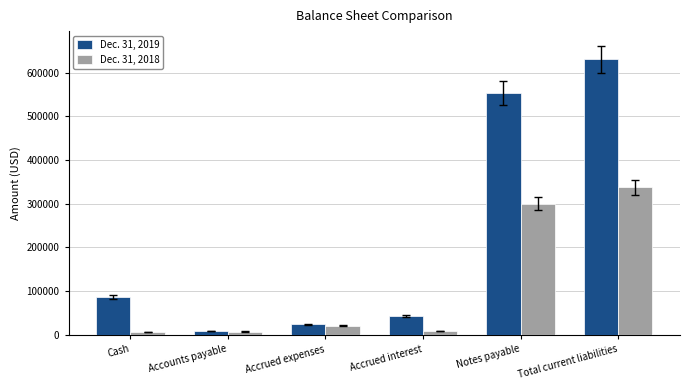

Rank the series at Accrued expenses from highest to lowest value.

Dec. 31, 2019, Dec. 31, 2018